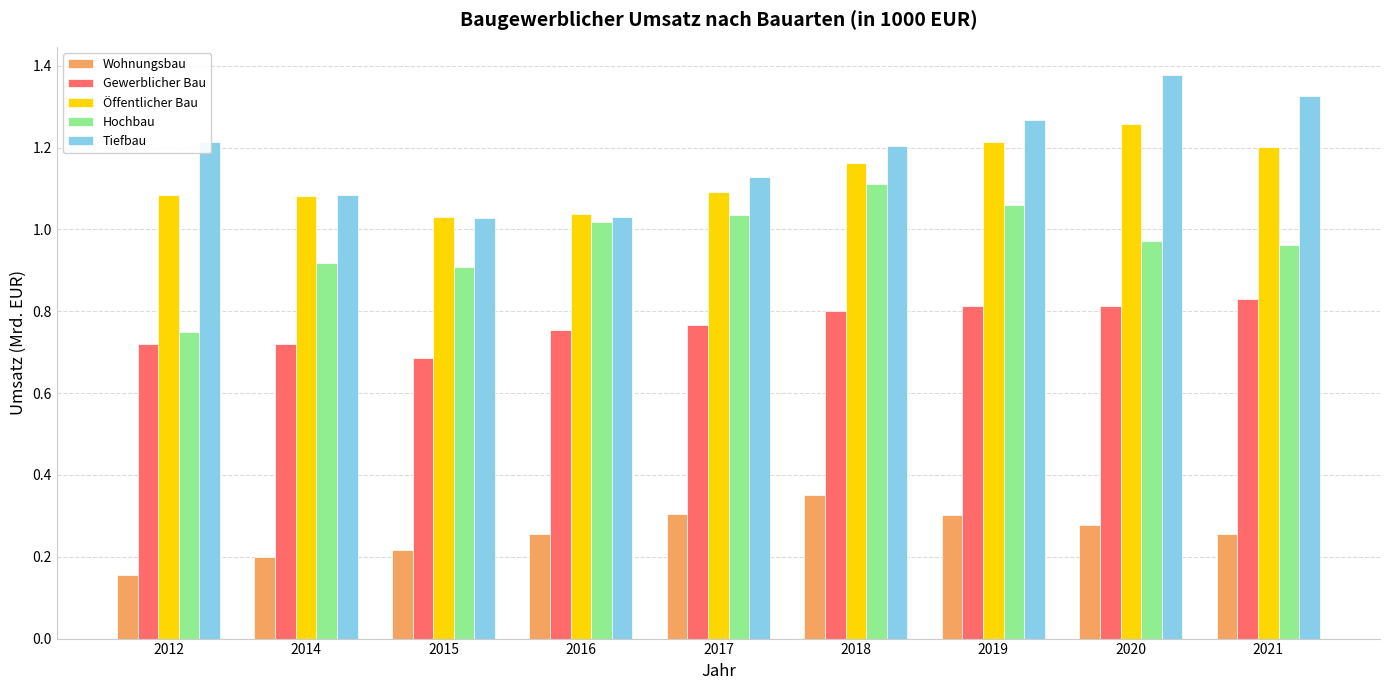

The value of Hochbau at 2016 is 0.2. True or false?

False